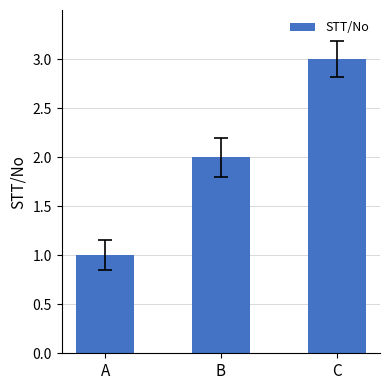

List the labels in order of value, largest first.

C, B, A